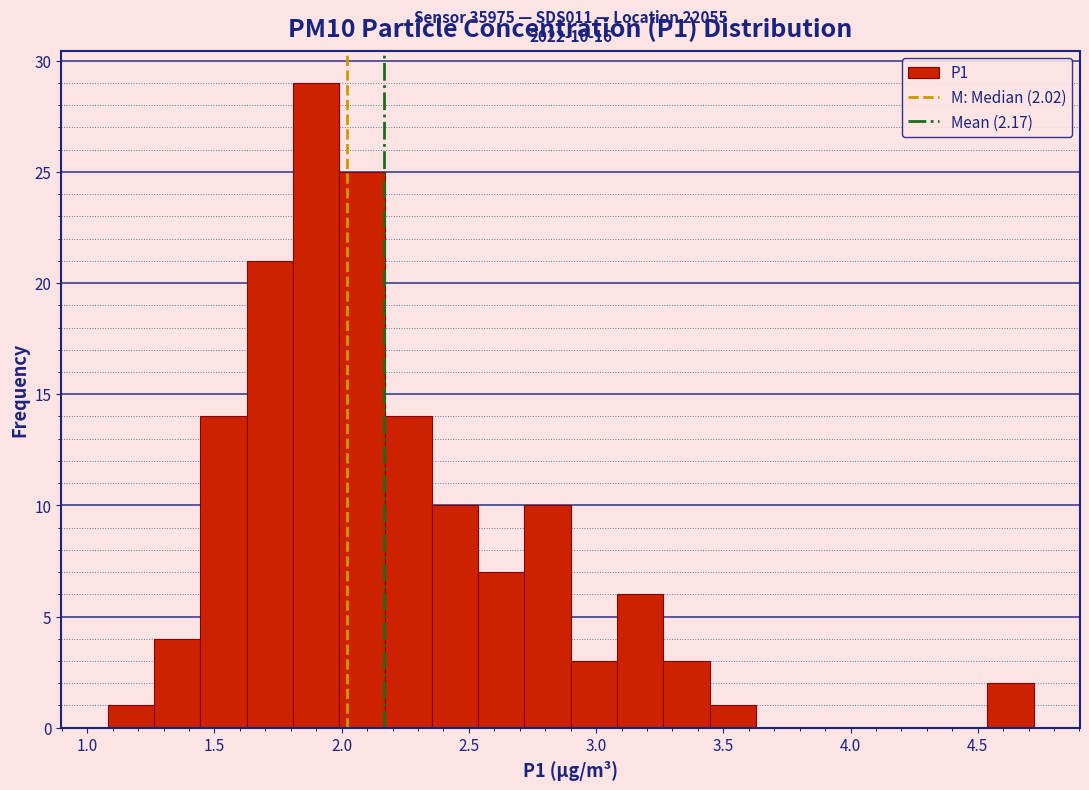

Read against the x-axis, roughly where is the centre of the tallest bar?

1.90